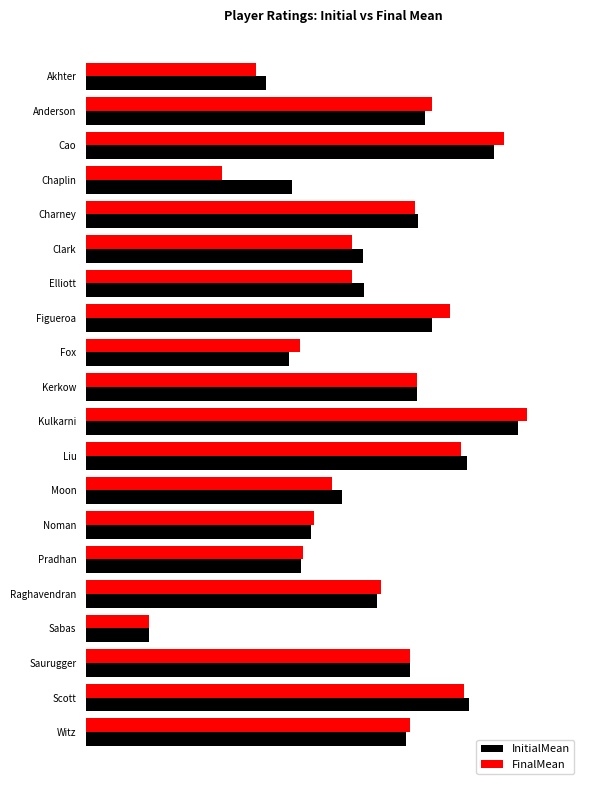

Which series has the largest total across all categories?

InitialMean